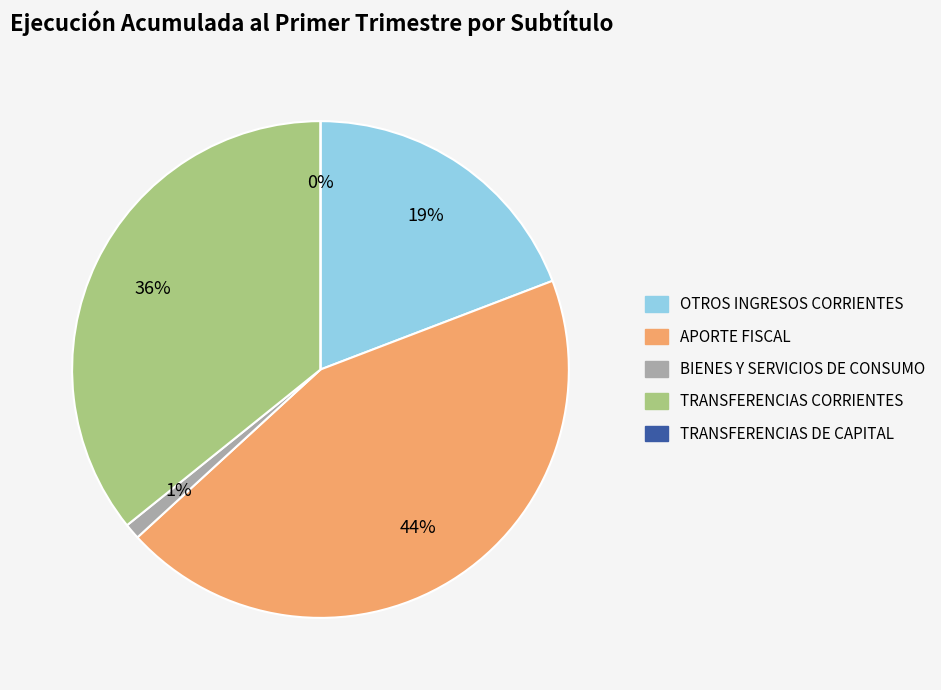

Is there a majority slice in this chart?

No